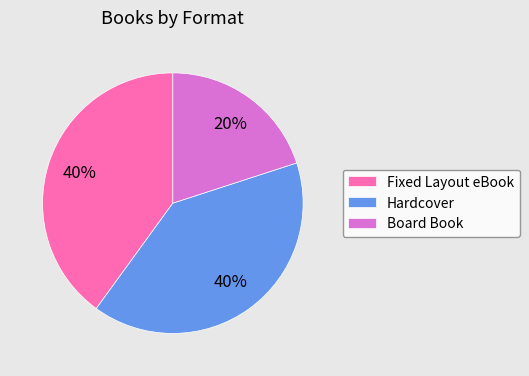

Approximately how many times larger is the value at Board Book compared to Hardcover?

0.5